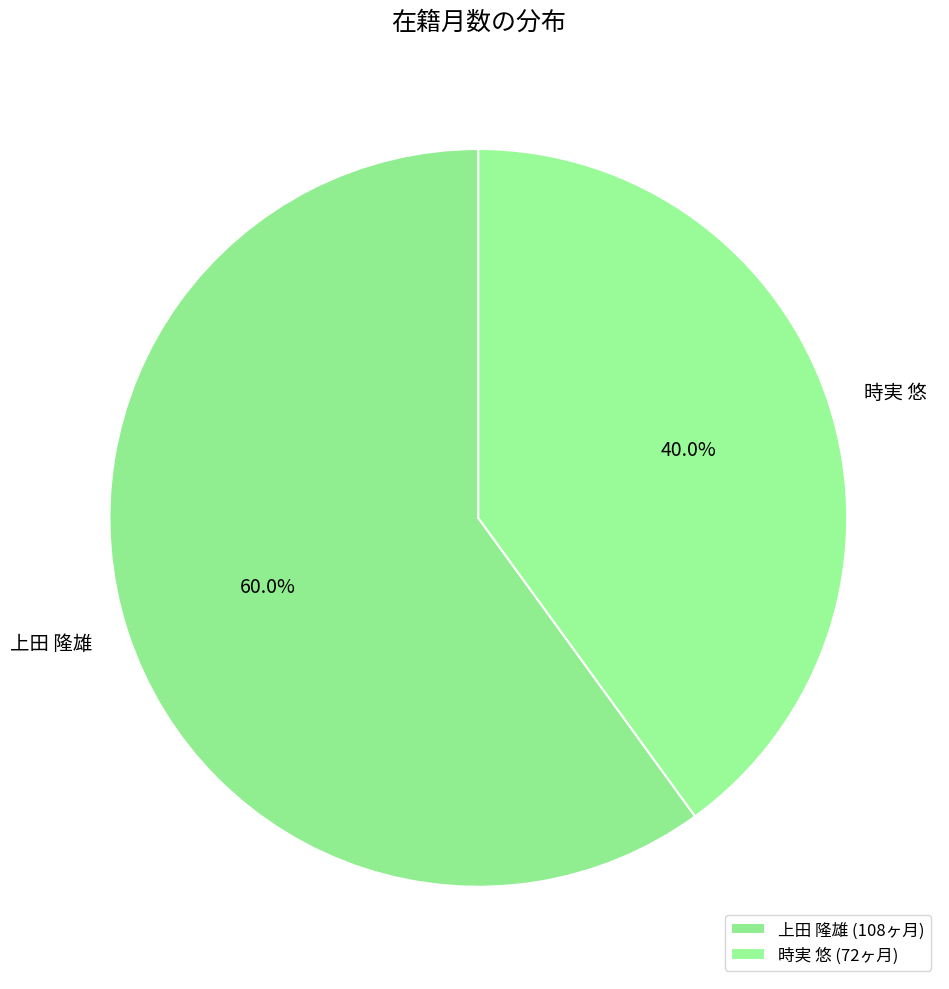

Is it true that 時実 悠 is 52% of the pie?

False